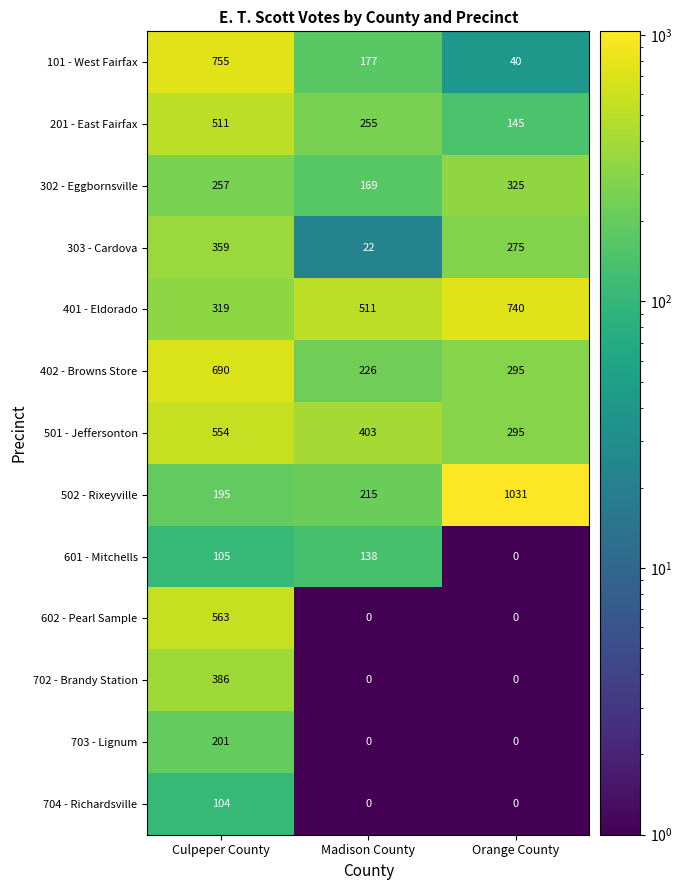

The 201 - East Fairfax series shows 511 at Culpeper County. True or false?

True